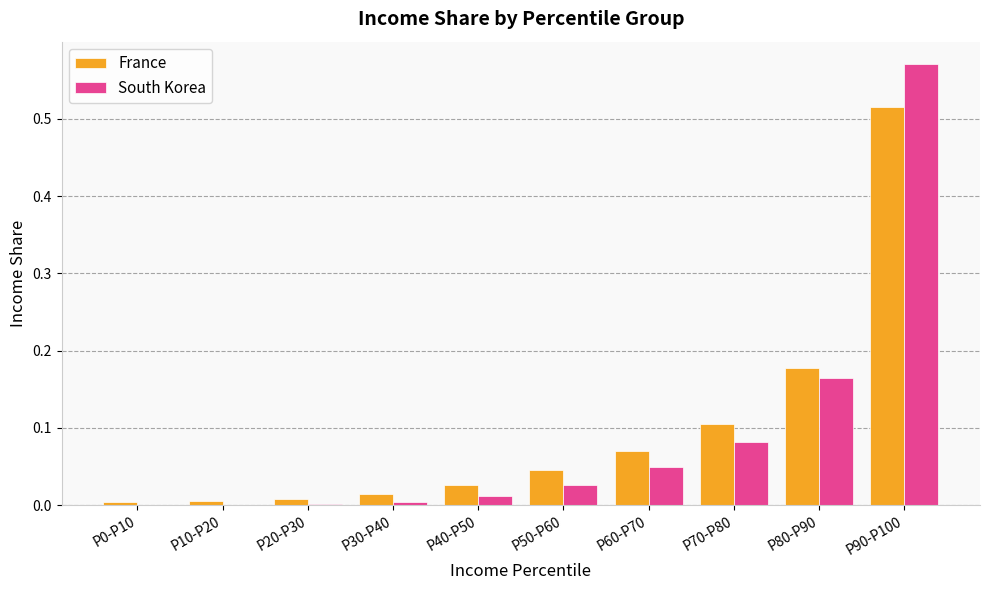

What is the sum of all South Korea values?

0.9